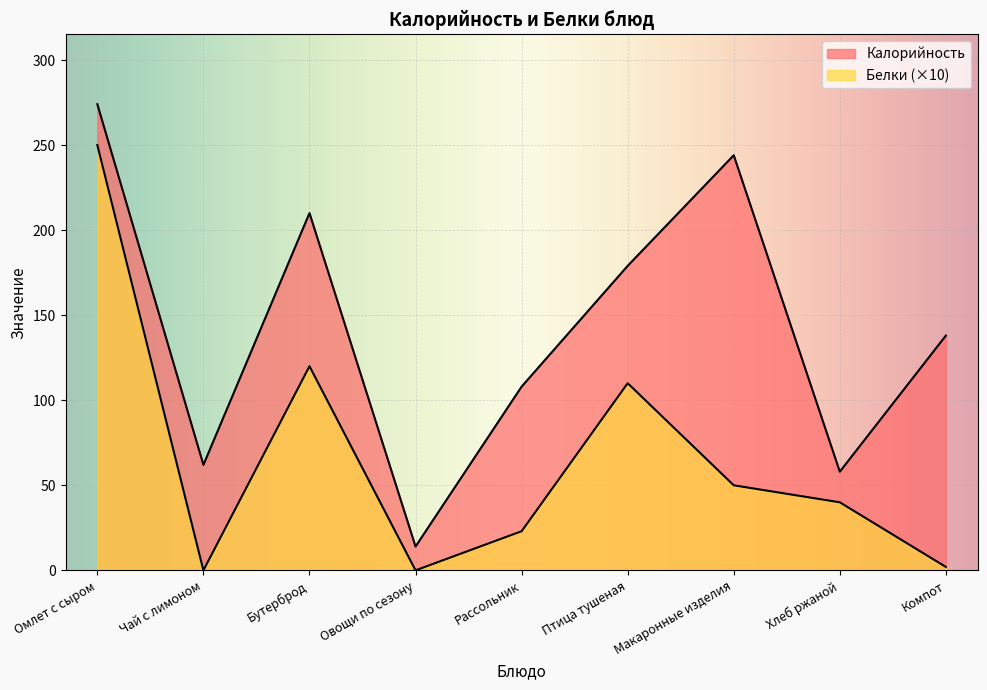

Rank the series at Чай с лимоном from lowest to highest value.

Белки, Калорийность